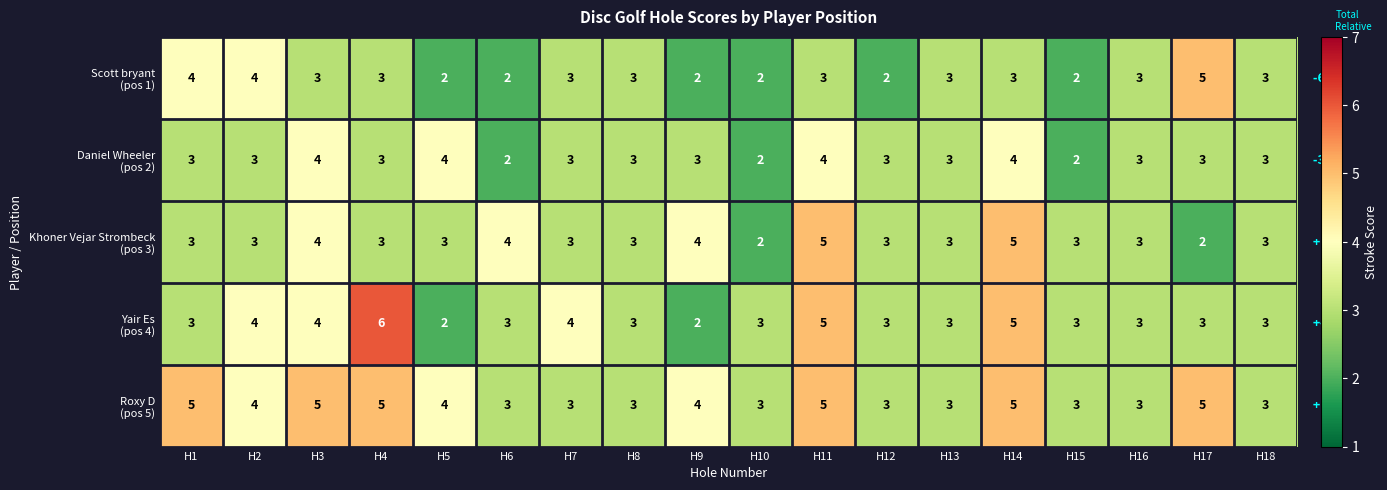

What is the maximum value shown in the chart?

6